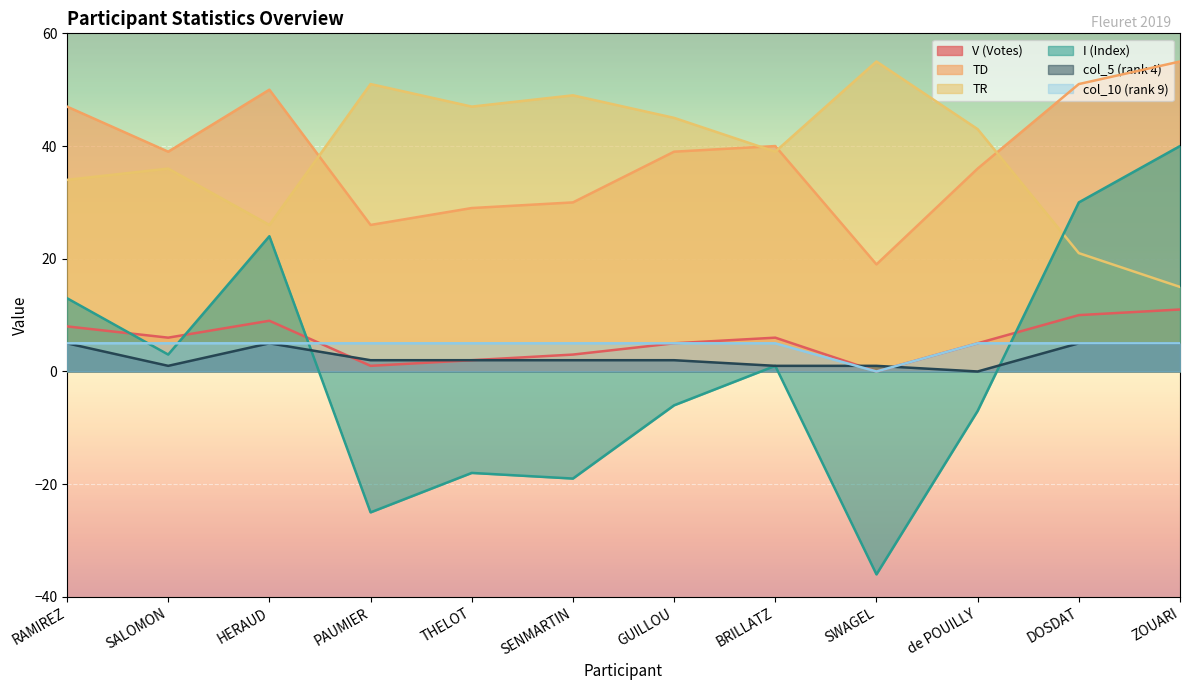

At which category does col_5 (rank 4) reach its first local valley?

SALOMON